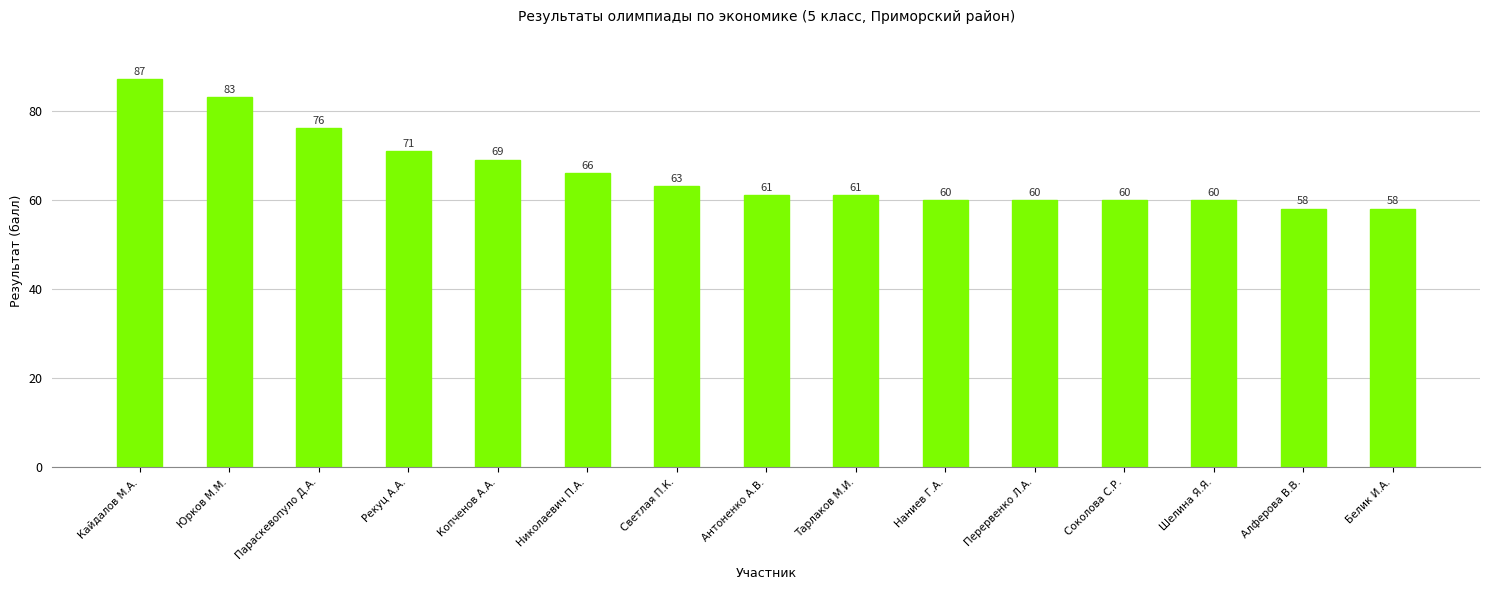

What is the difference between the maximum and minimum values?

29